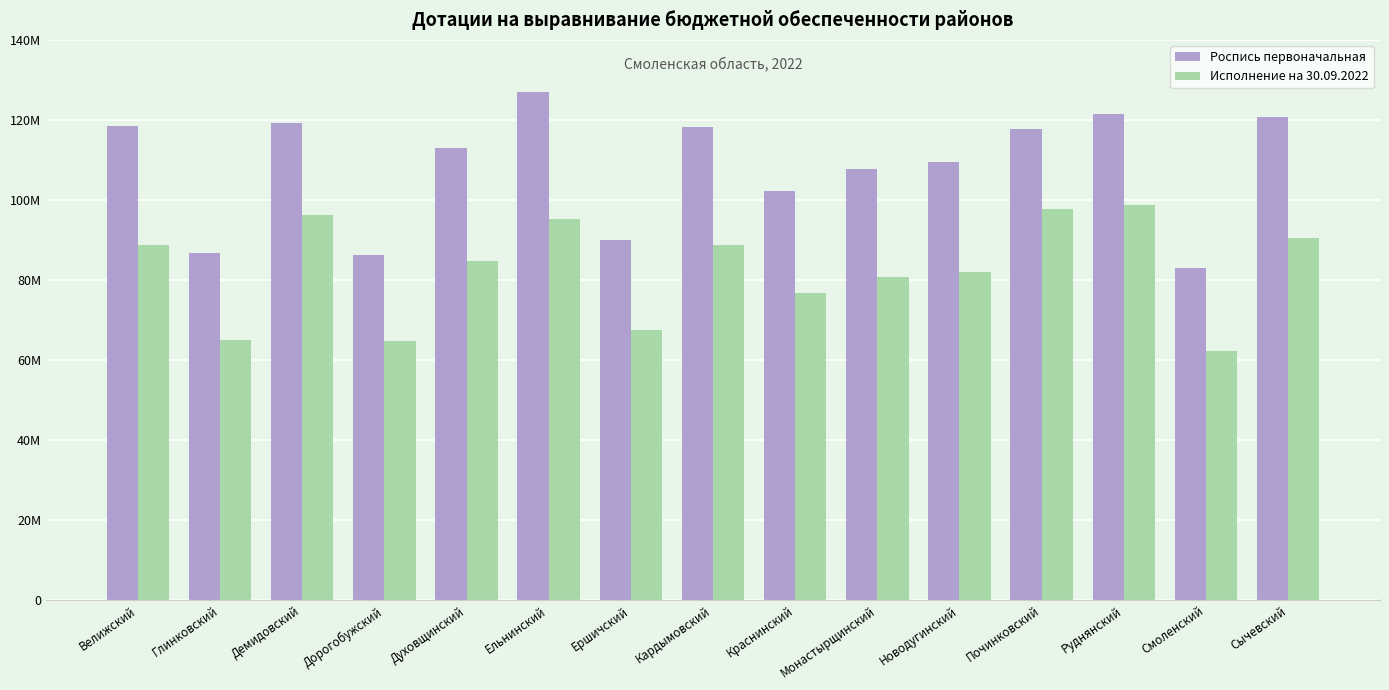

Rank the categories by Исполнение на 30.09.2022 value from highest to lowest.

Руднянский, Починковский, Демидовский, Ельнинский, Сычевский, Велижский, Кардымовский, Духовщинский, Новодугинский, Монастырщинский, Краснинский, Ершичский, Глинковский, Дорогобужский, Смоленский